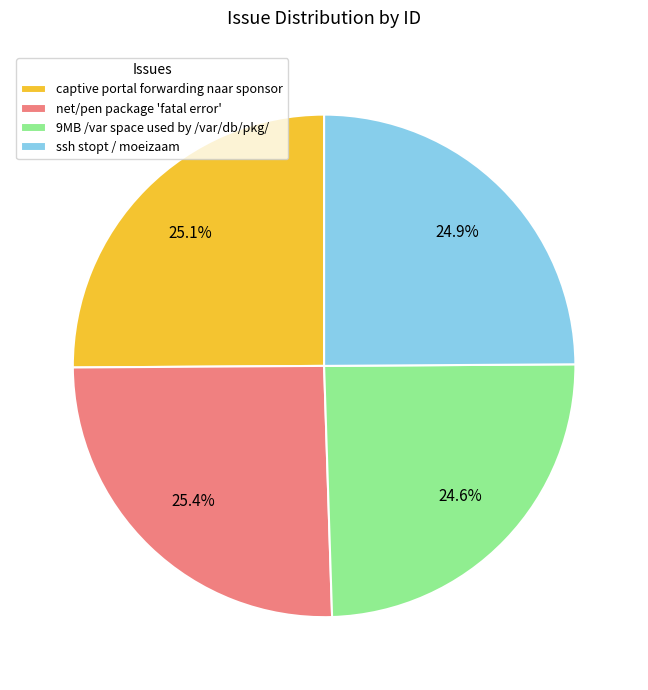

True or false: ssh stopt / moeizaam accounts for 25% of the total.

True